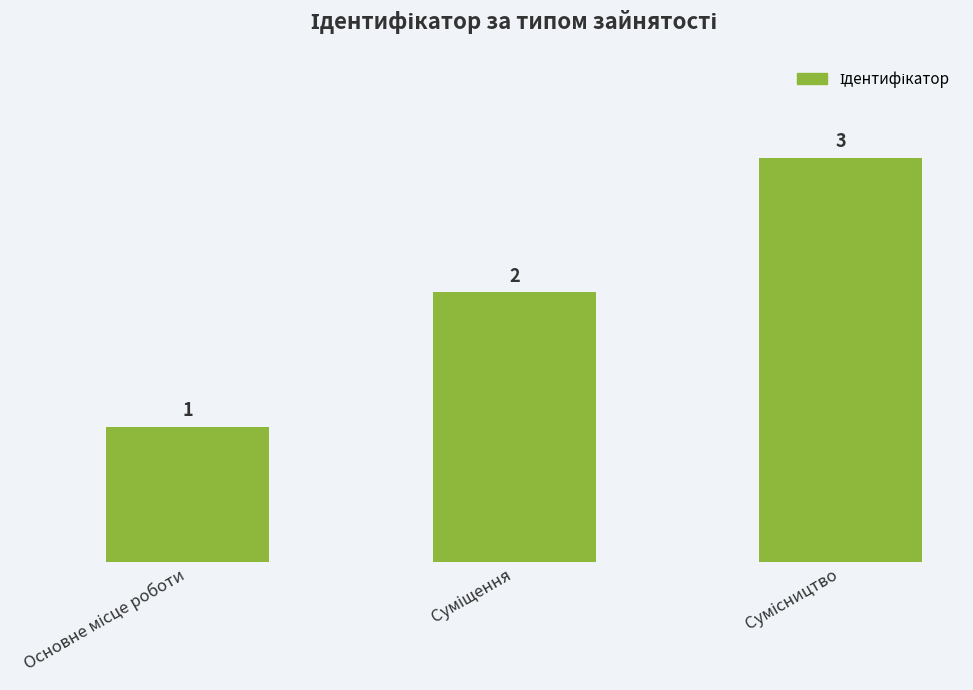

How many values are between 1 and 3?

3